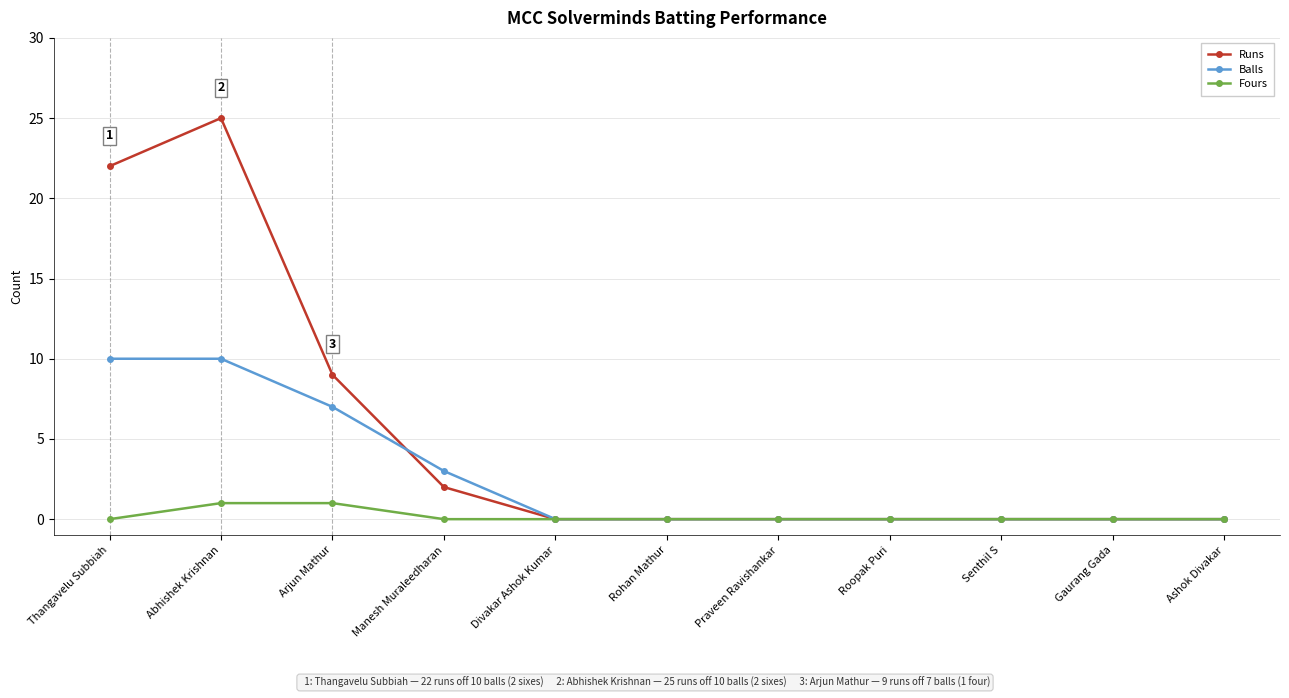

What position from the right is Abhishek Krishnan?

10